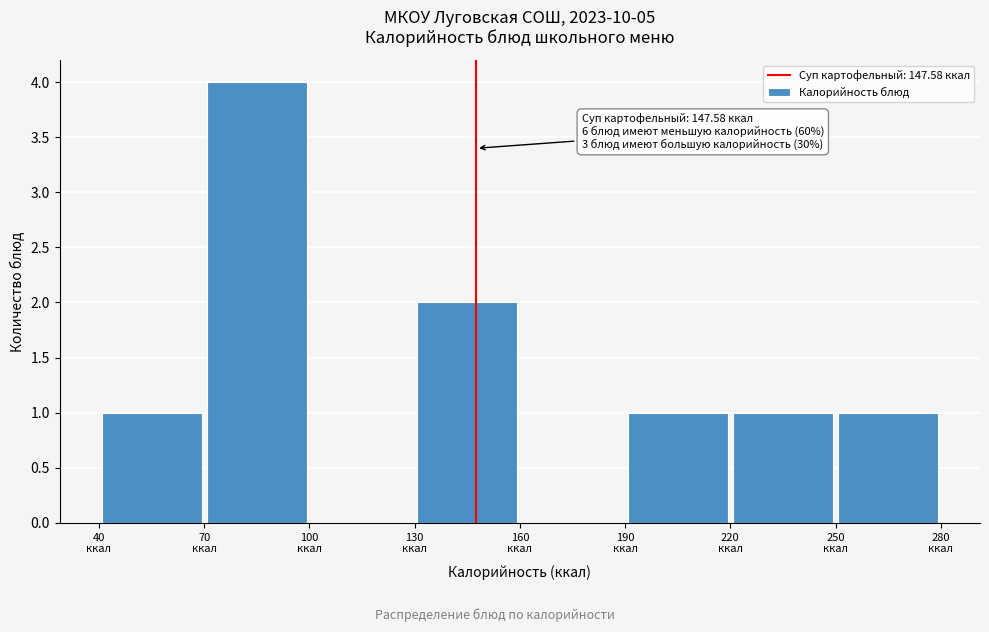

Over which range of the x-axis is the bar tallest?

70 to 100